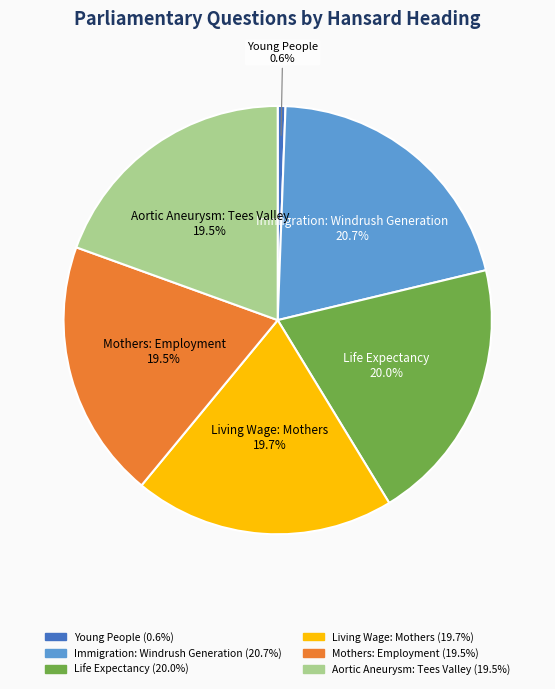

True or false: Young People accounts for 15% of the total.

False